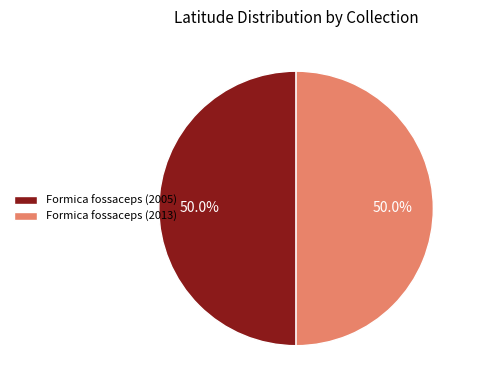

The Formica fossaceps (2013) slice represents 64% of the pie. True or false?

False